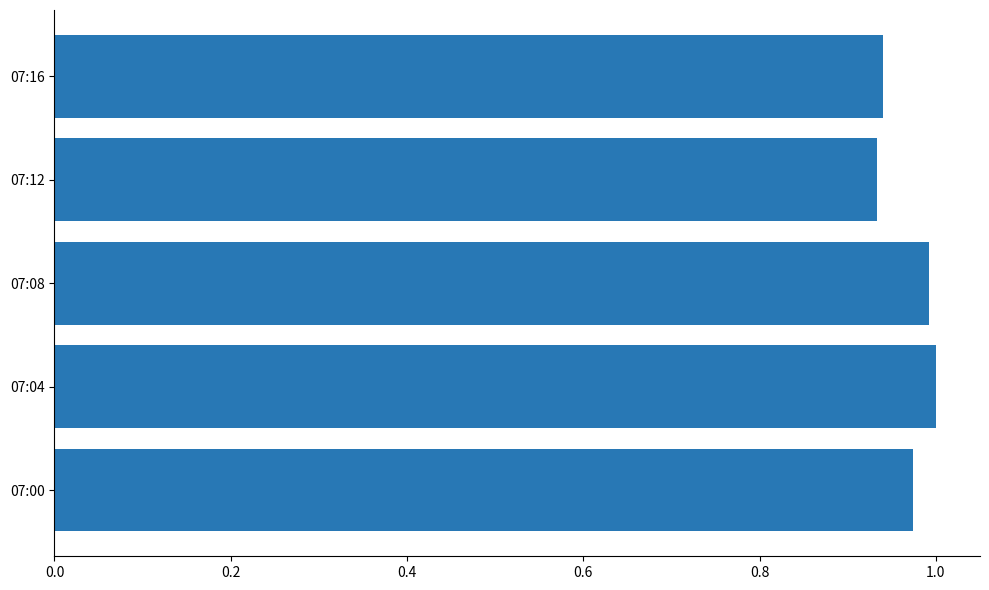

True or false: the data shows 1.7 at 07:00.

False